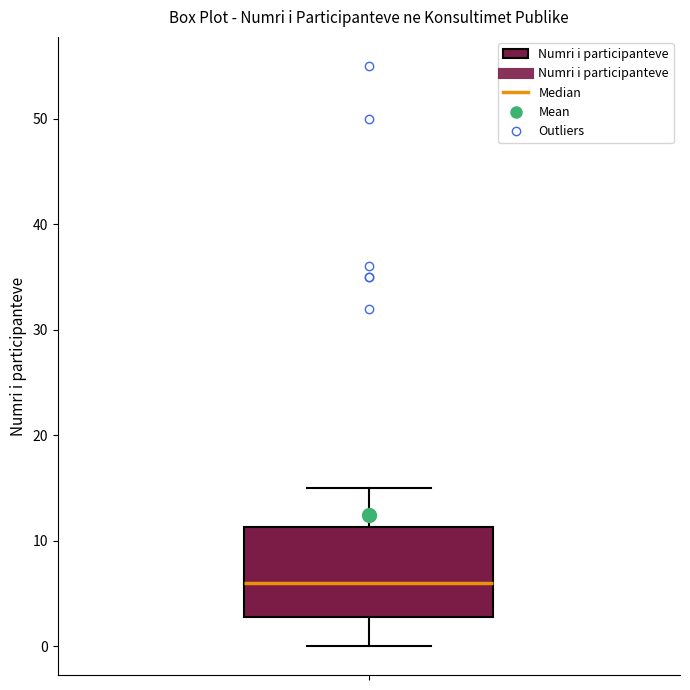

Read this box plot against the y-axis: the position of the median line, the range covered by the box, and the ends of both whiskers. The values are not printed on the chart, so give them approximately, as read against the axis.

median 6, box 3 to 11, whiskers 0 to 15